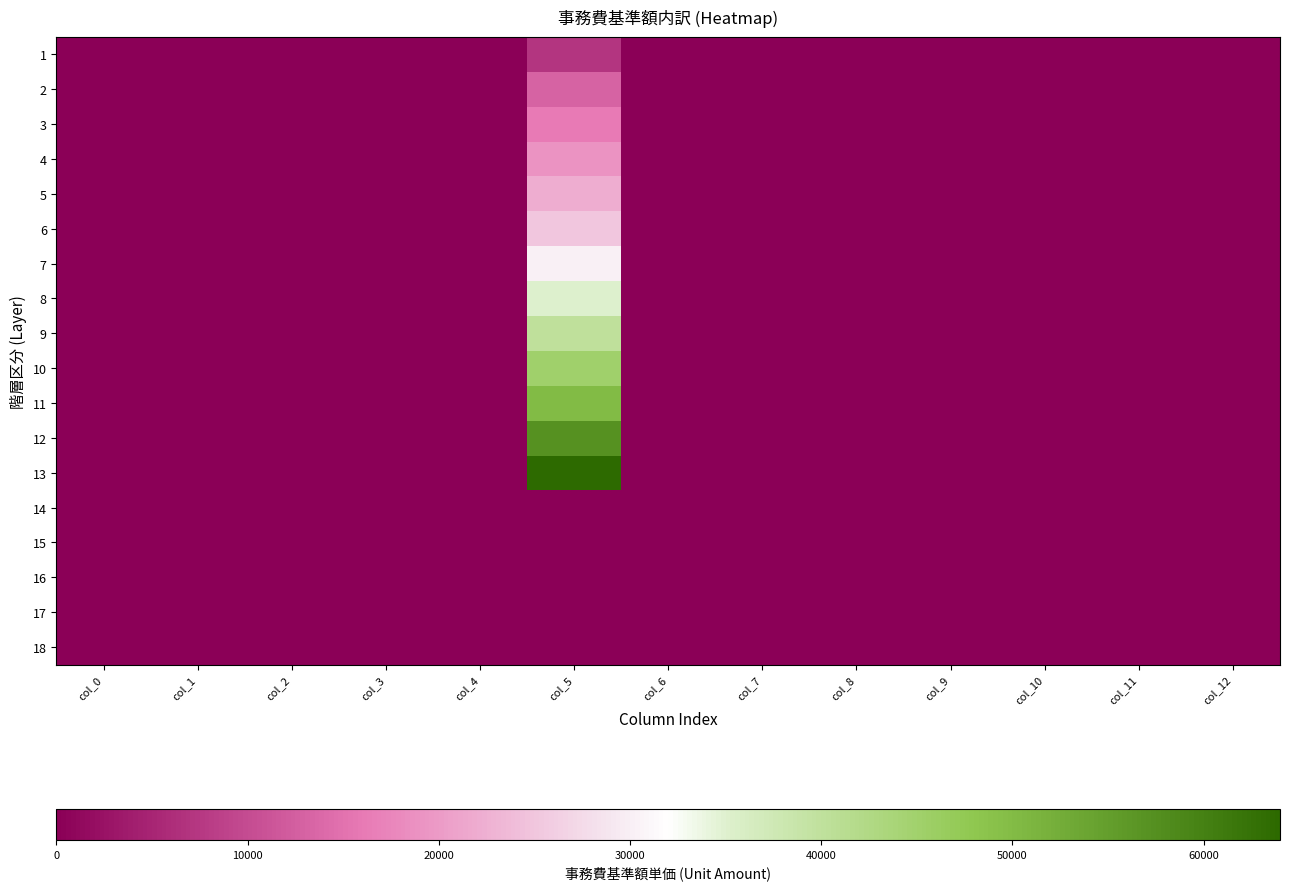

Rank the series by their maximum value, from highest to lowest.

13, 12, 11, 10, 9, 8, 7, 6, 5, 4, 3, 2, 1, 14, 15, 16, 17, 18